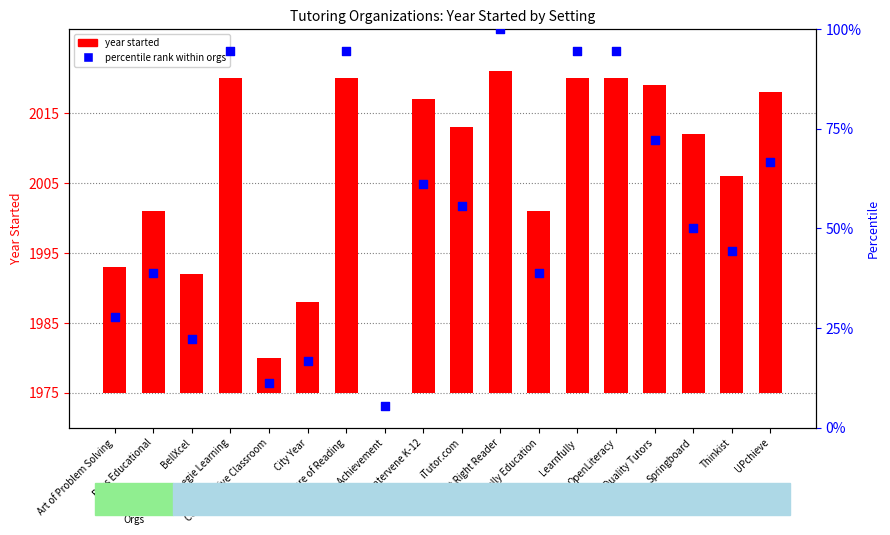

Which series has the largest Y range (max minus min)?

percentile rank within orgs